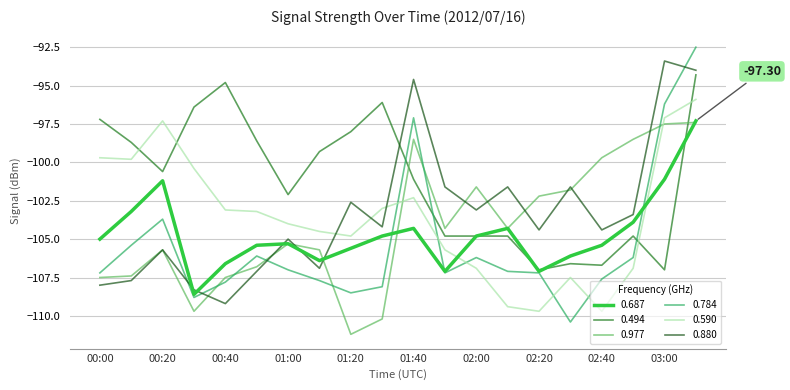

Which series has the largest total across all categories?

0.494